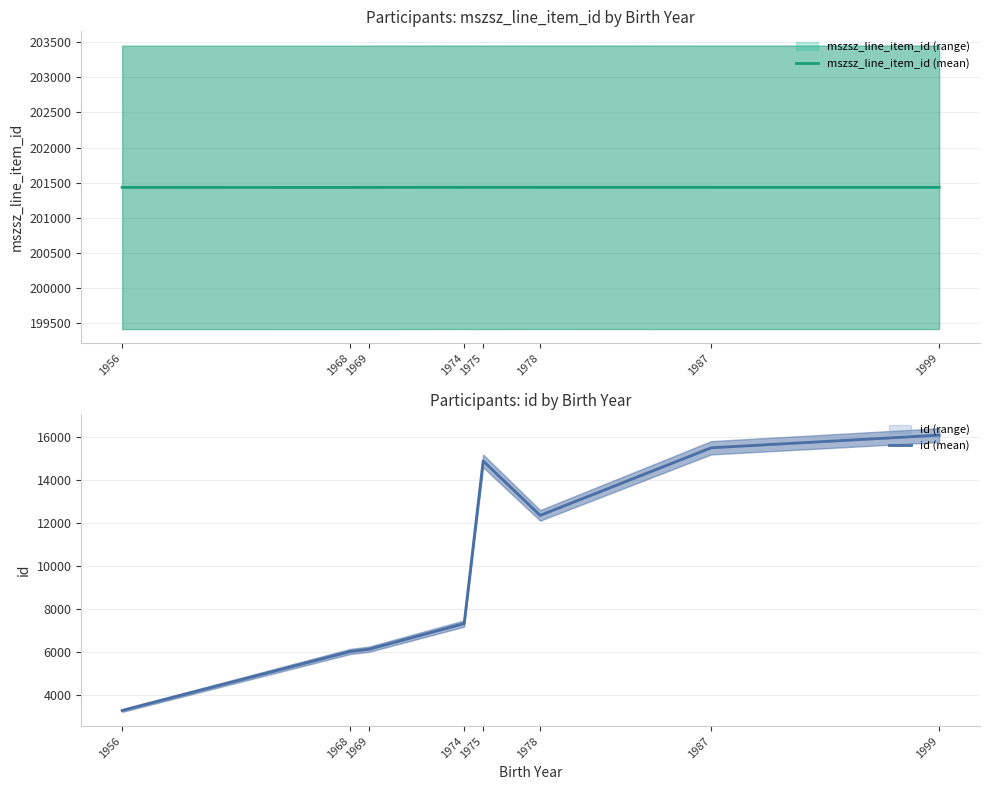

Rank the series by their maximum value, from lowest to highest.

id (mean), mszsz_line_item_id (mean)